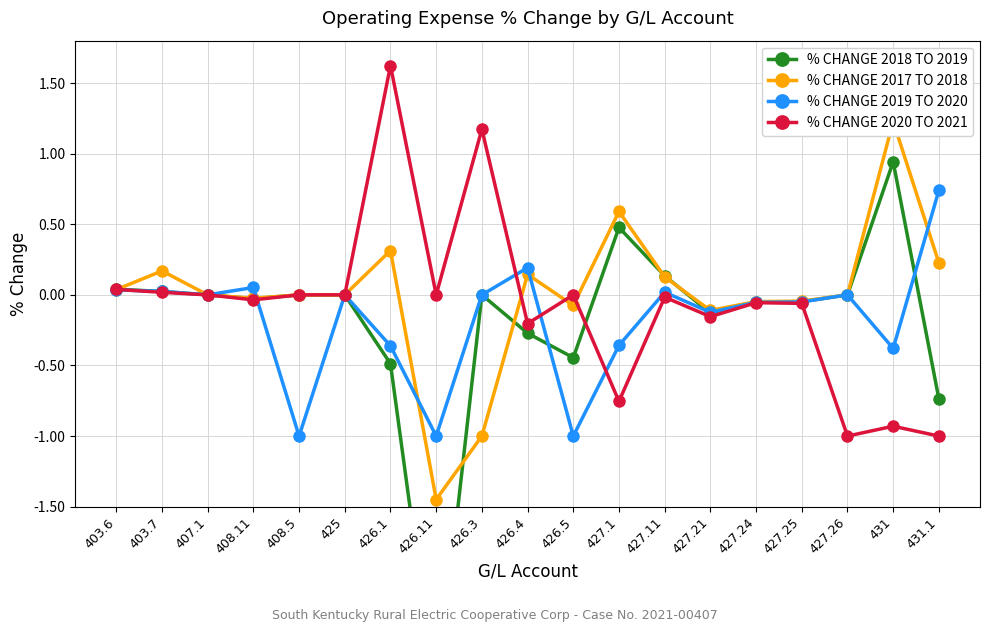

How many lines are shown in the chart?

4